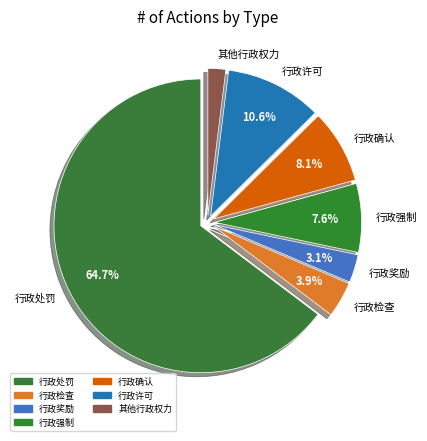

The 行政许可 slice represents 2% of the pie. True or false?

False